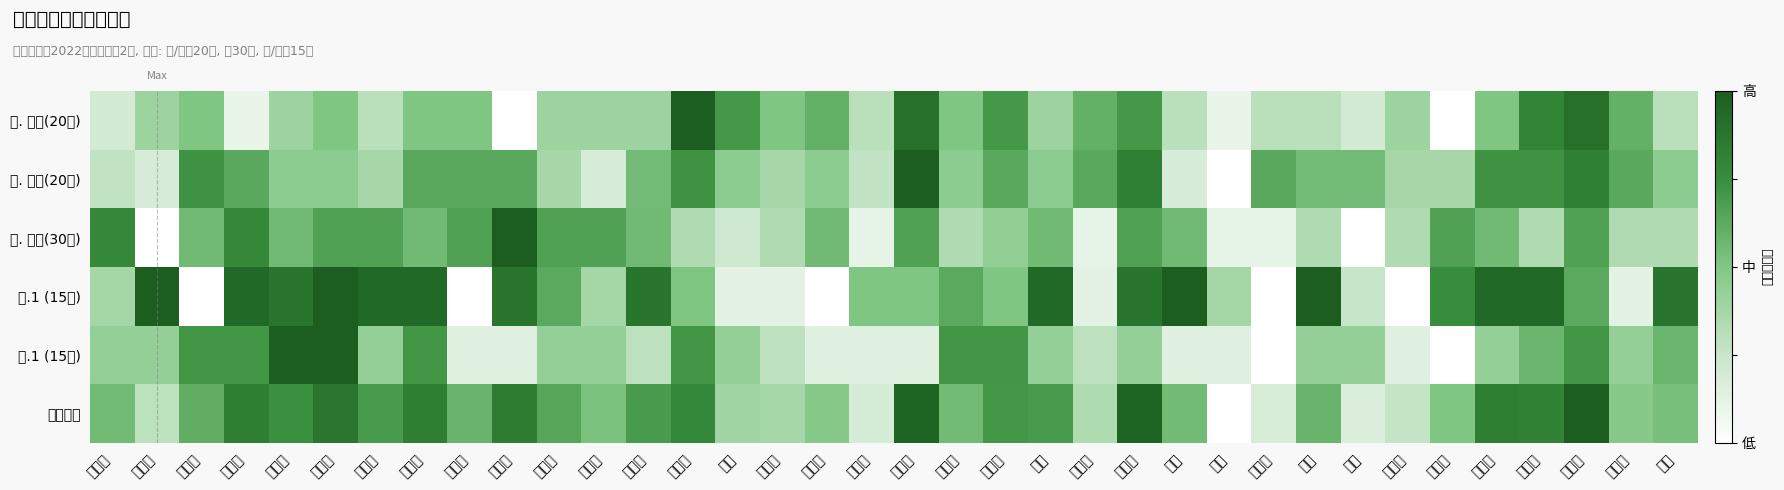

List the series in order of their peak value, highest first.

一. 单选(20分), 二. 单选(20分), 三. 多选(30分), 四.1 (15分), 五.1 (15分), 总体评价